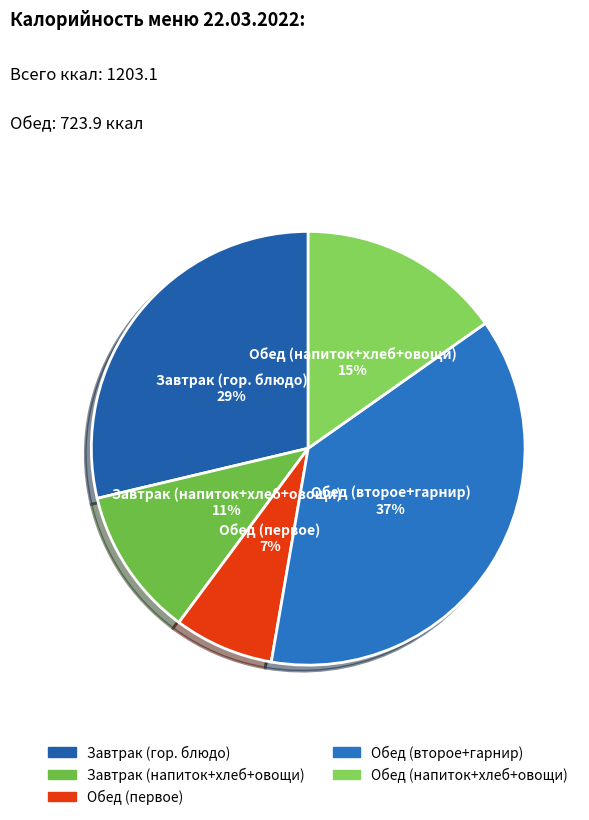

To the nearest percent, what is the average slice percentage?

20%